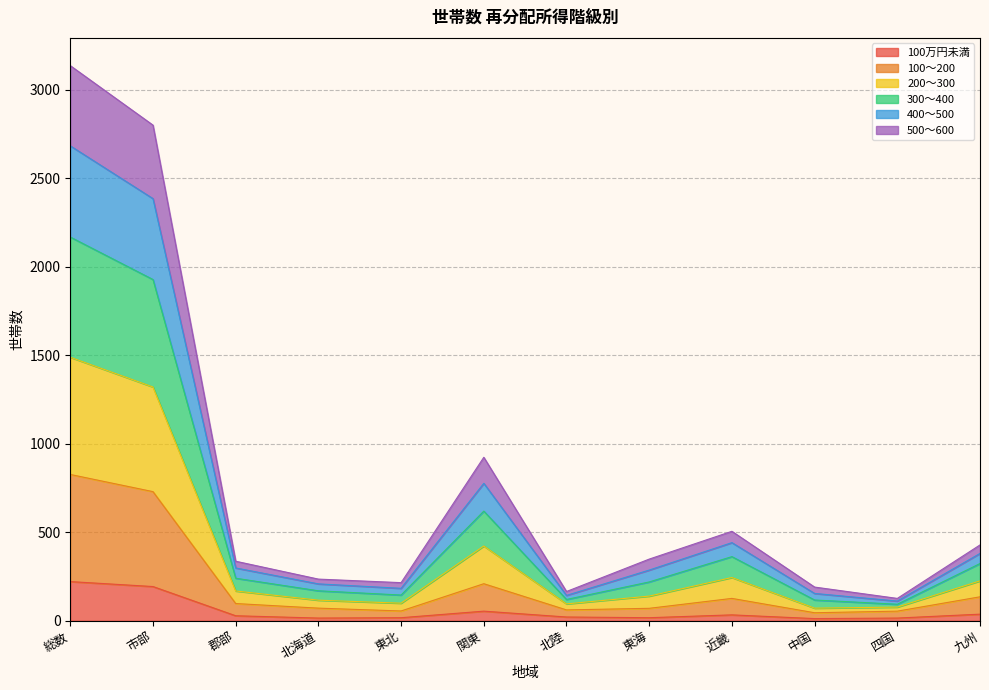

What position from the right is 関東?

7